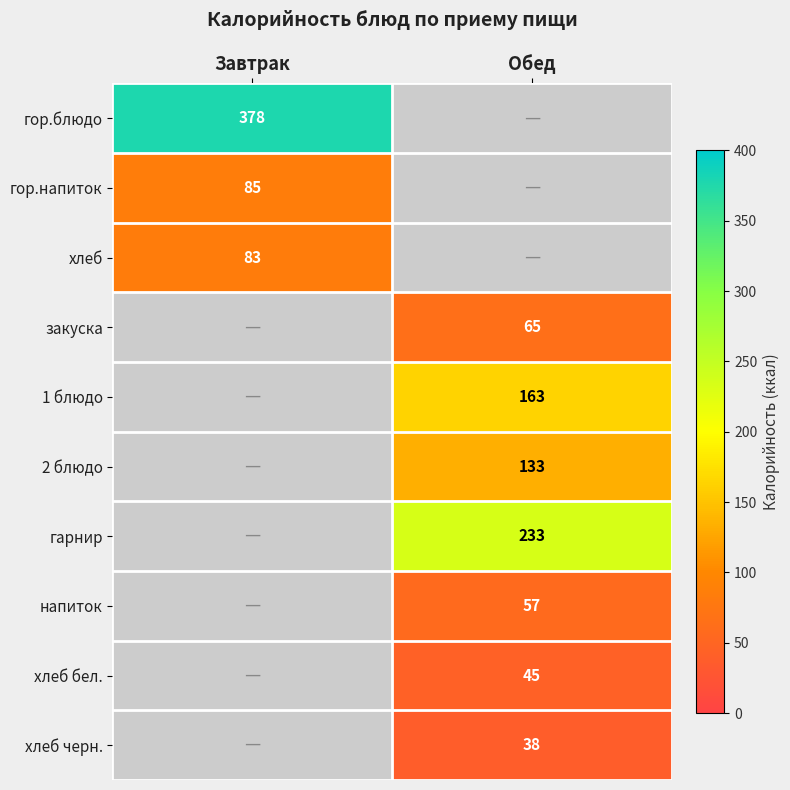

What is the maximum value shown in the chart?

378.0